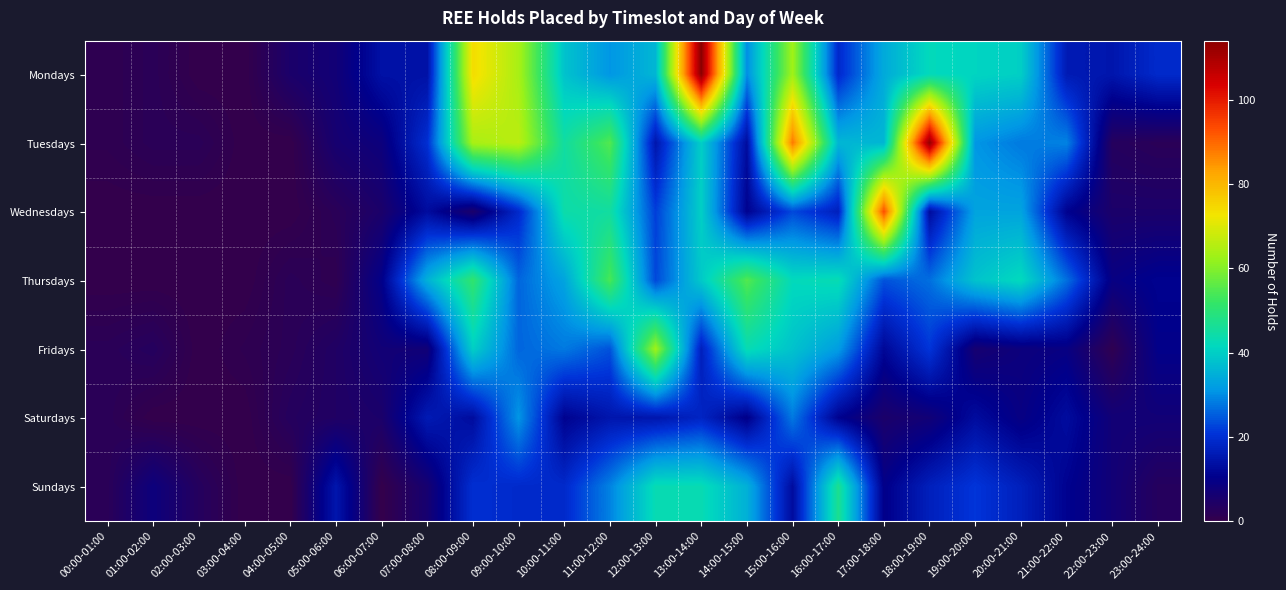

Which series changed the most between 00:00-01:00 and 12:00-13:00?

Fridays